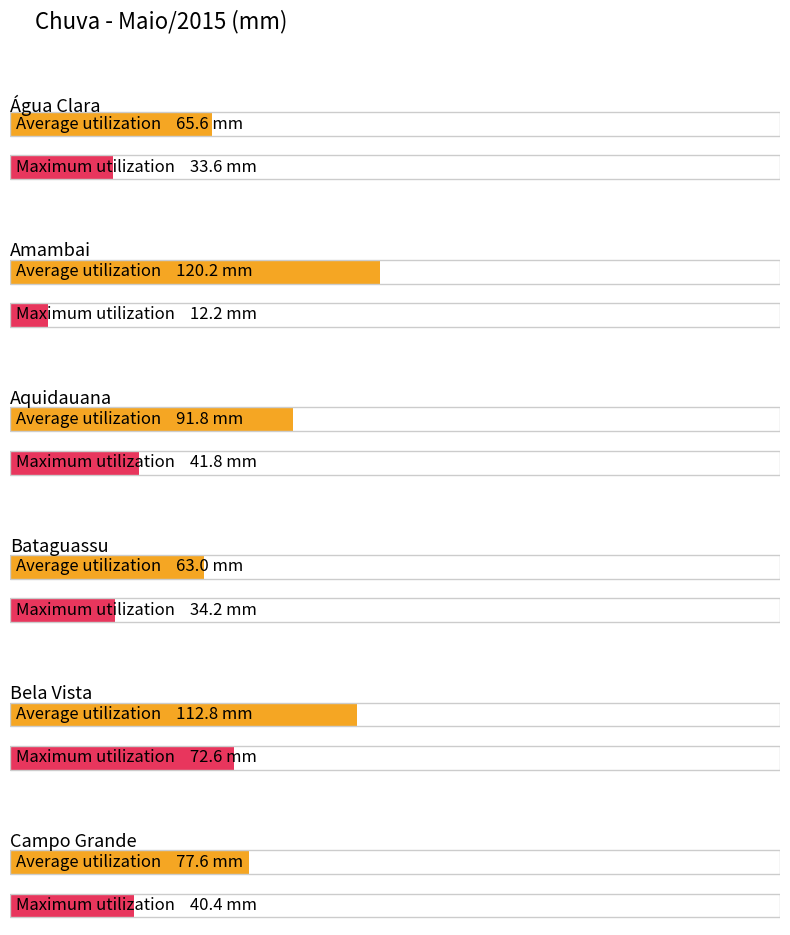

True or false: Maximum utilization has a value of 15.3 at Bela Vista.

False